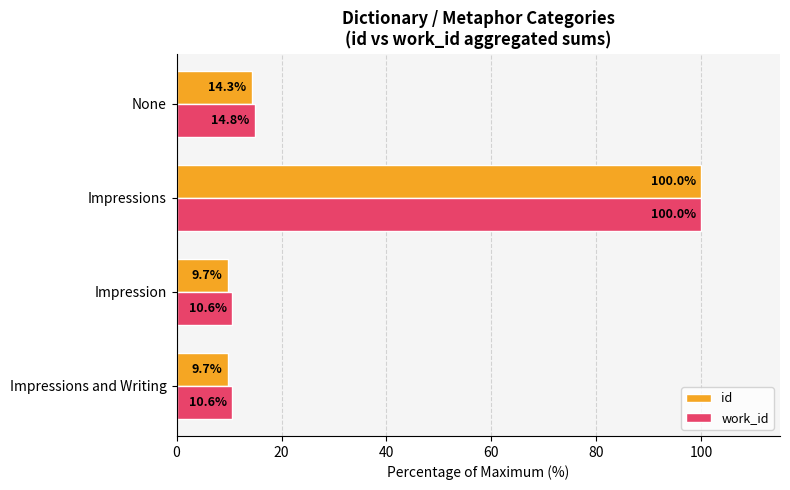

What are all the series names shown in the legend?

id, work_id